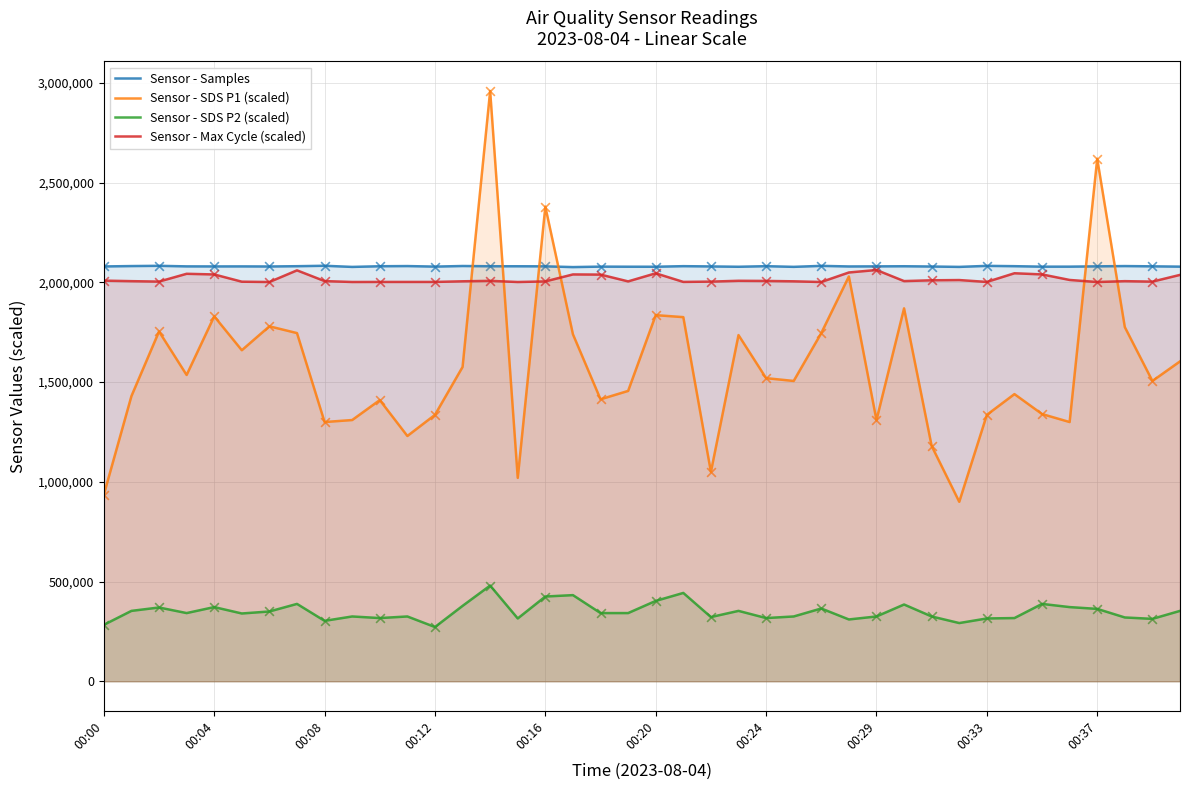

At which category is the sum across all series the highest?

14